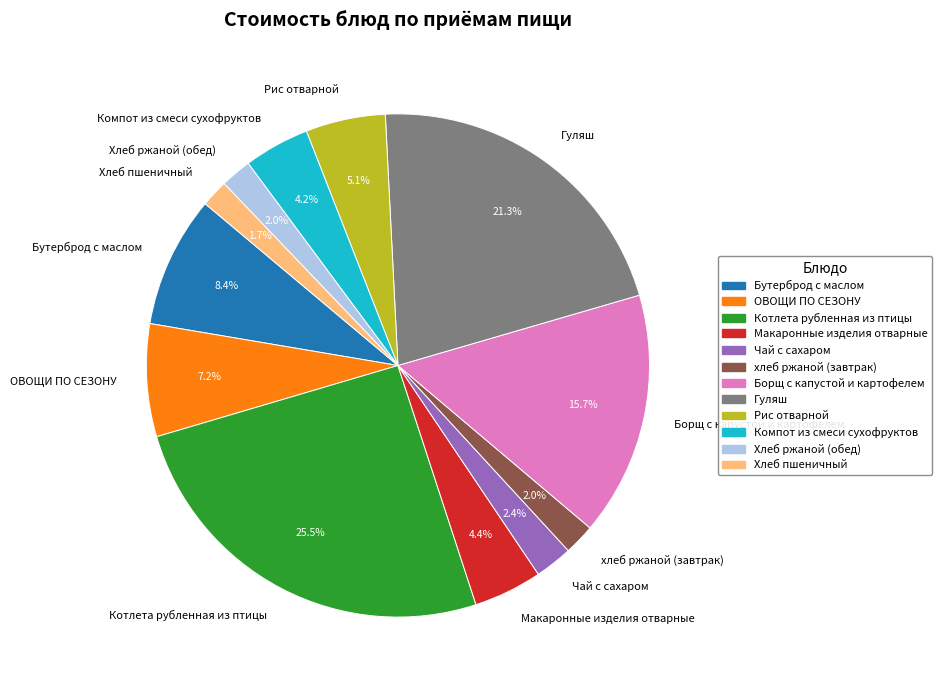

How many segments does this pie chart have?

12